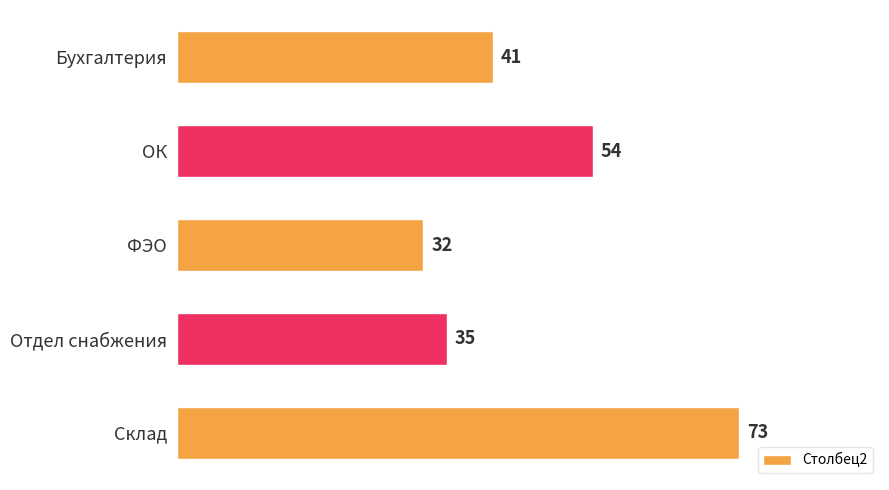

What is the change in value from ОК to ФЭО?

-22